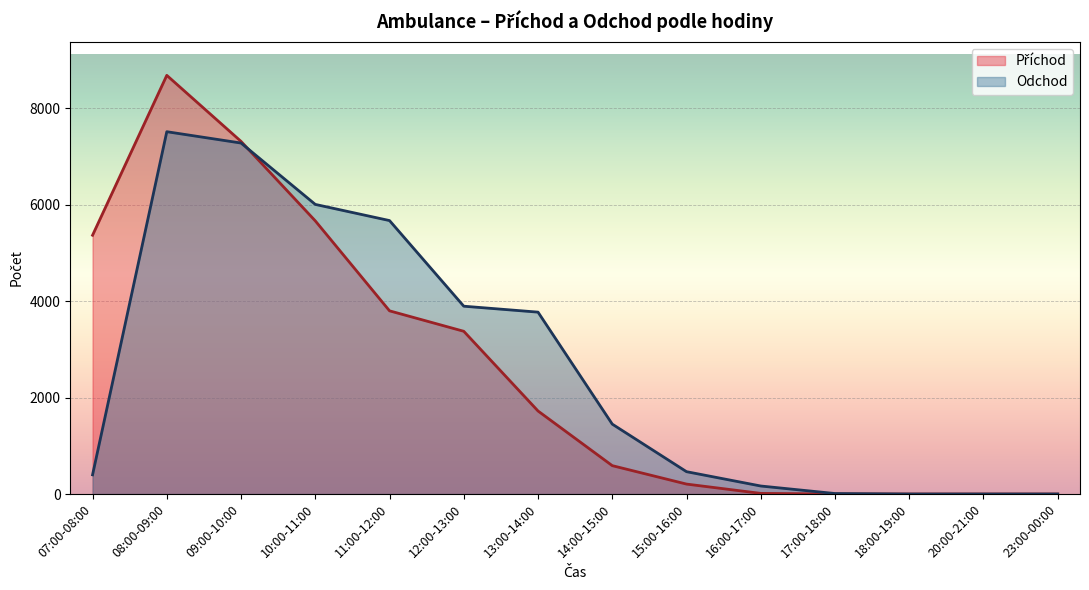

Where is Příchod nearest to the value 4340?

11:00-12:00